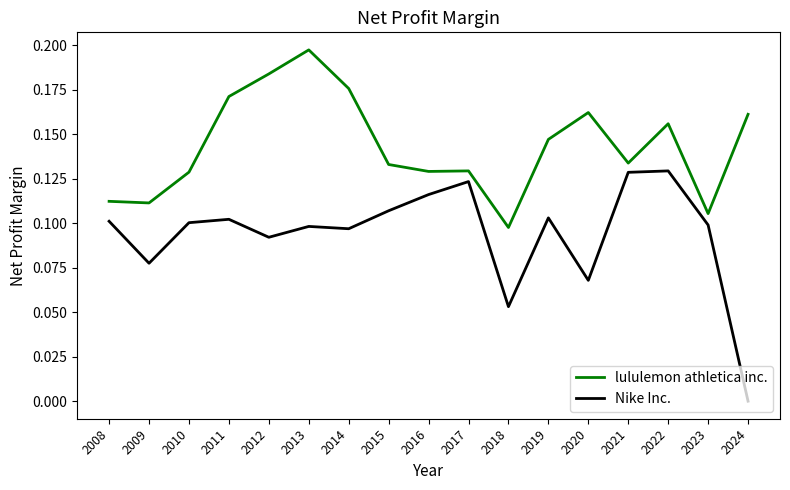

Which series has the widest spread of values?

Nike Inc.